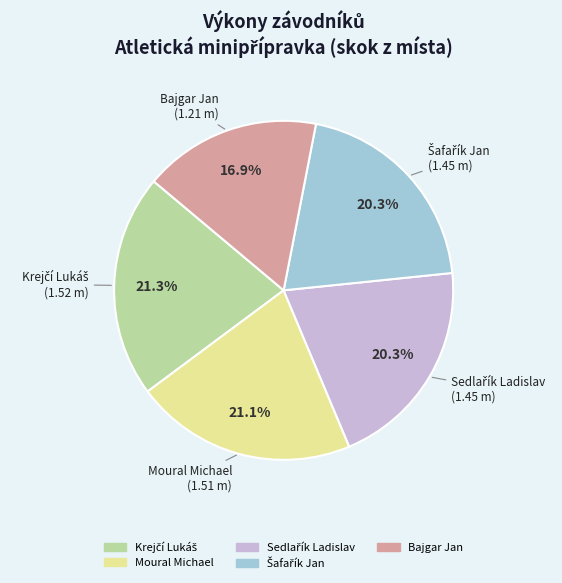

Is there any slice that represents more than half of the pie?

No